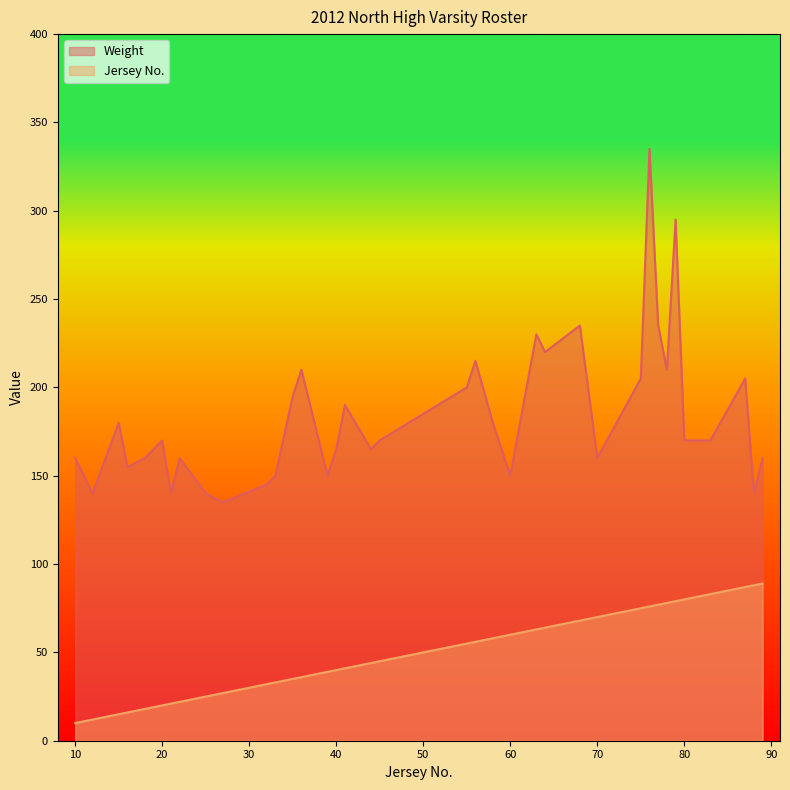

How many interior local valleys does the Weight series have?

11